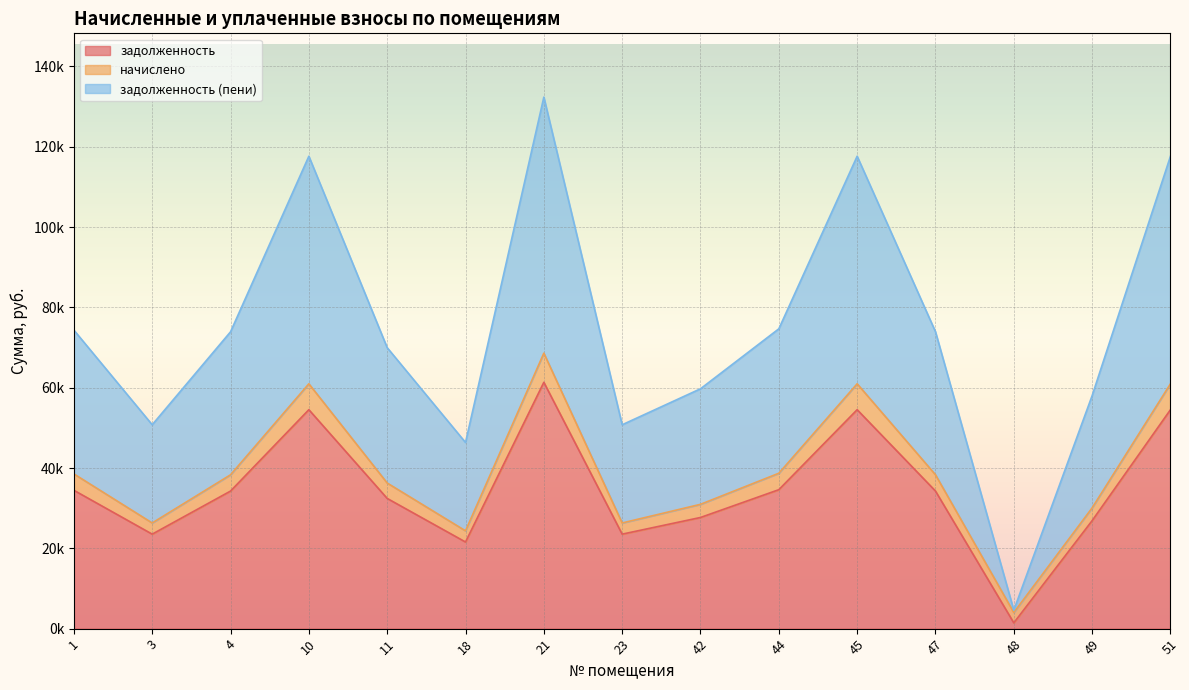

True or false: задолженность (пени) and задолженность cross at least once.

False